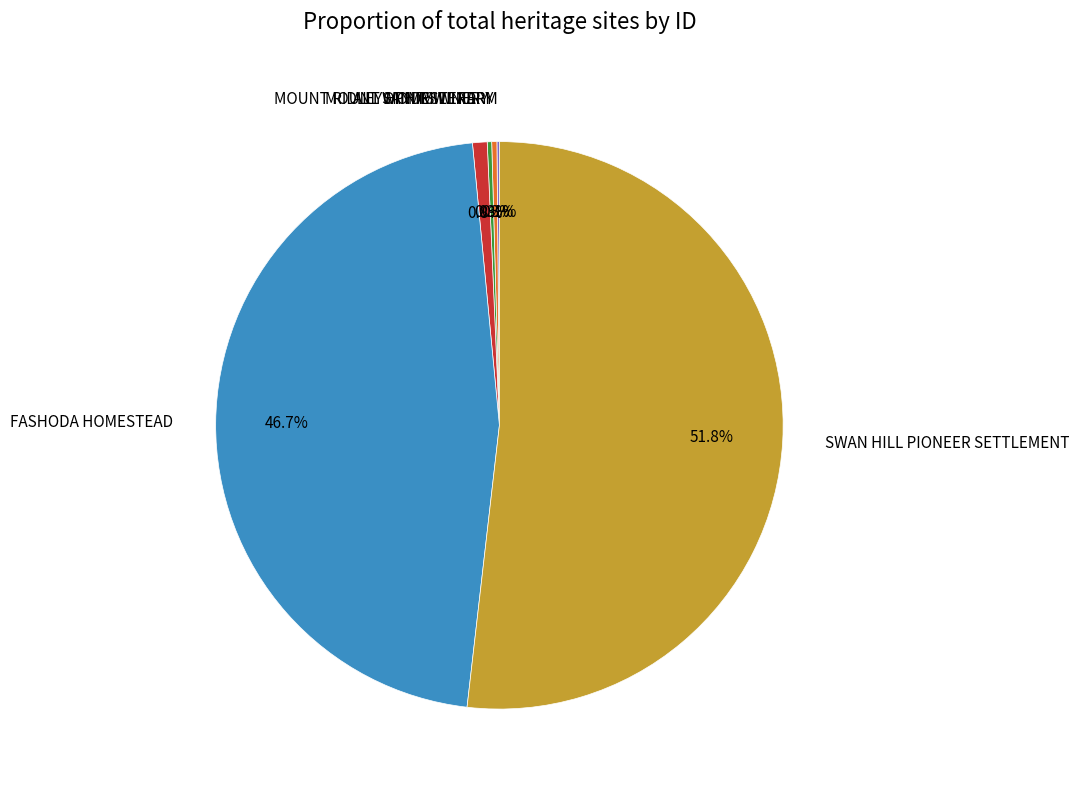

Is there any slice that represents more than half of the pie?

Yes